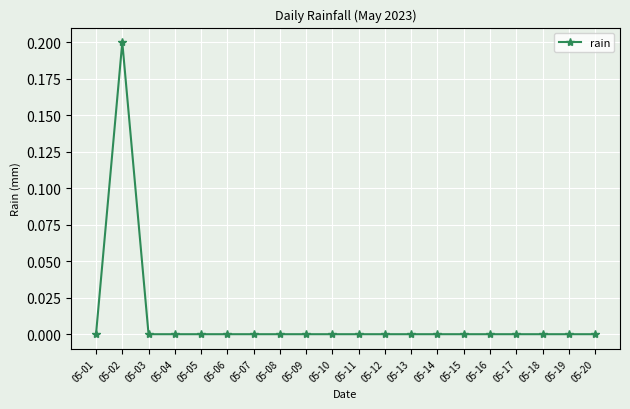

The value at 05-16 is 0.0. True or false?

True